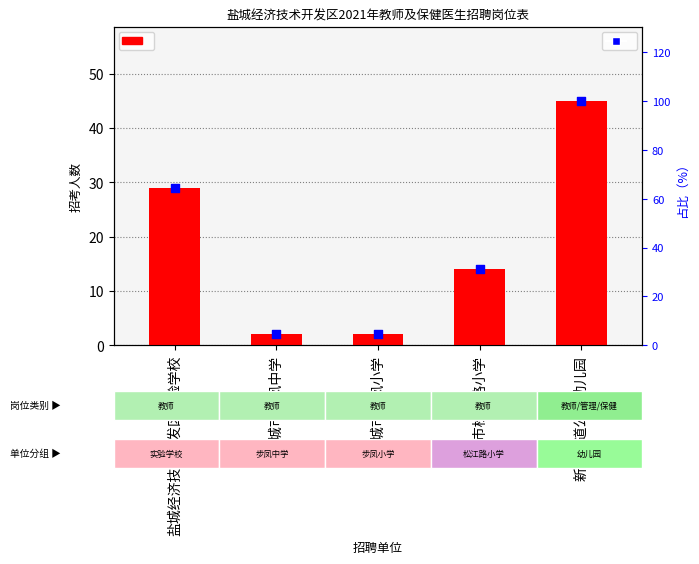

Which series has the largest Y range (max minus min)?

占比（%）